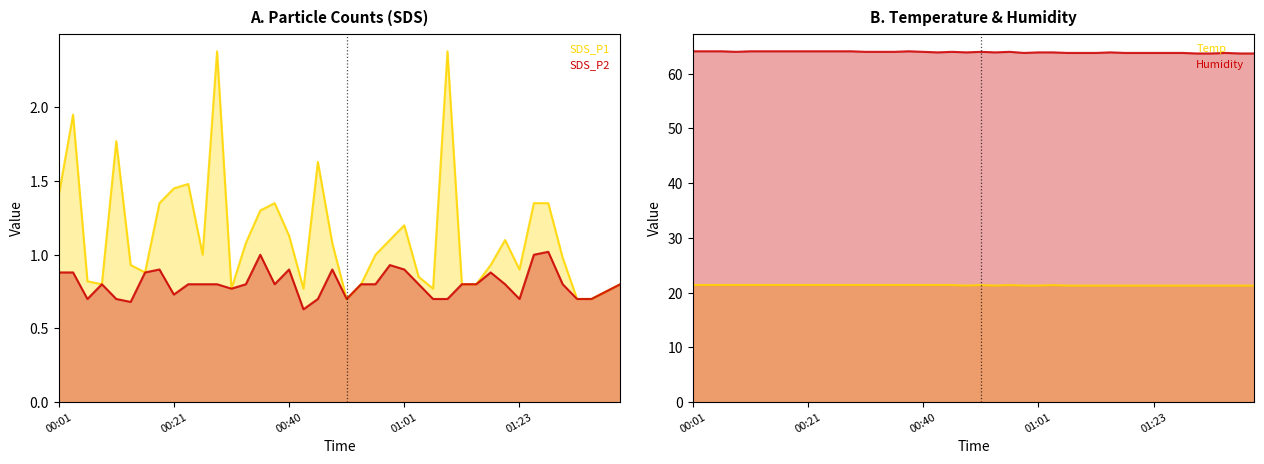

At which label does SDS_P2 reach its minimum?

00:43